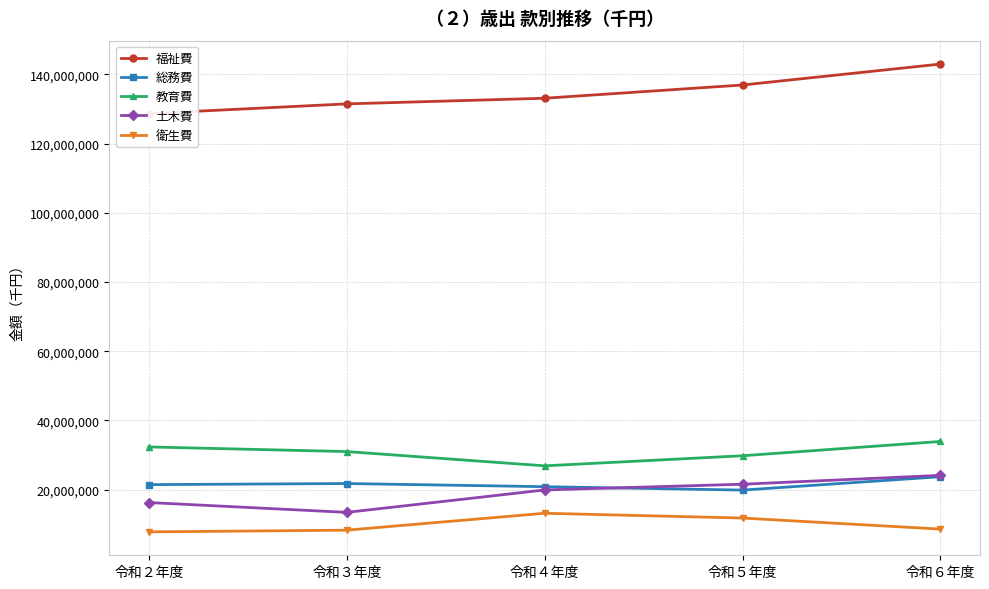

What is the maximum value shown in the chart?

142990696